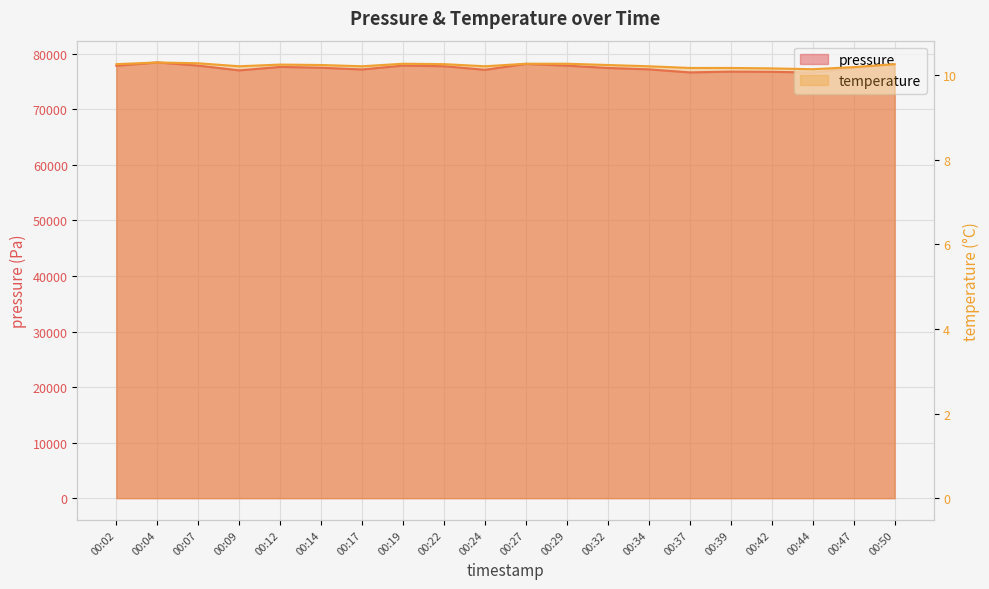

At 00:17, list the series in order from smallest to largest.

temperature, pressure